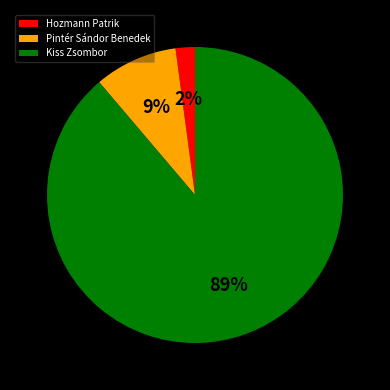

Between Pintér Sándor Benedek and Kiss Zsombor, which is larger?

Kiss Zsombor